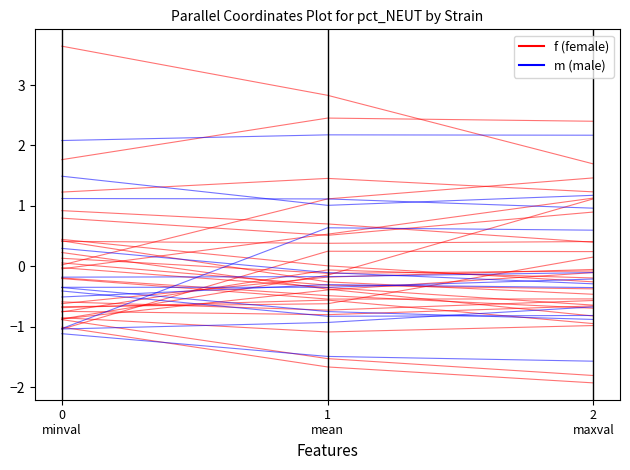

Which series has the largest total across all categories?

f